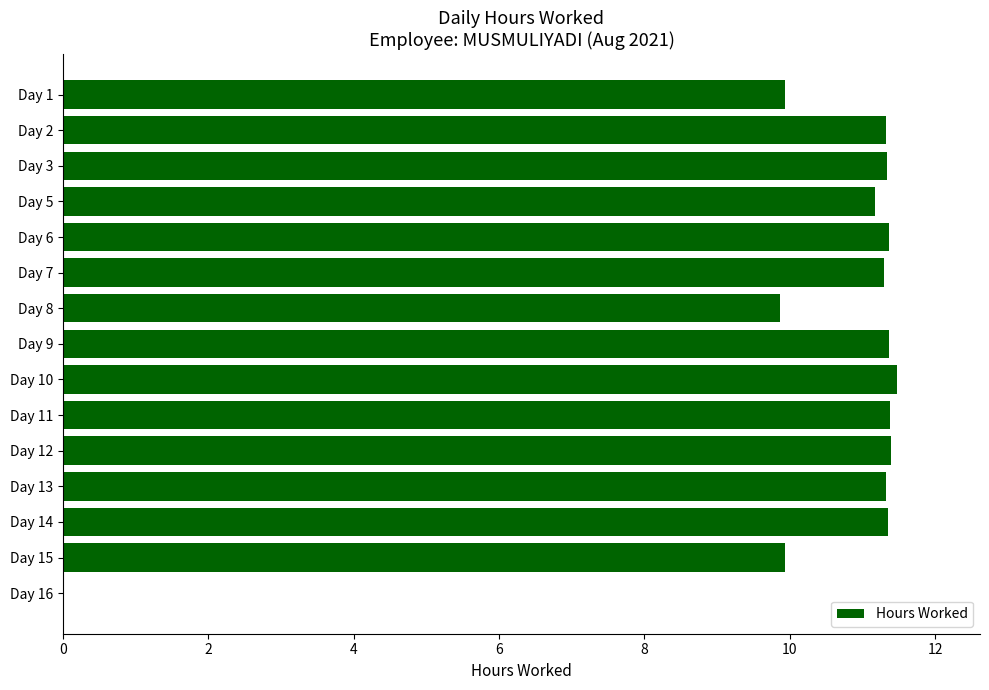

What is the sum of all values?

154.5